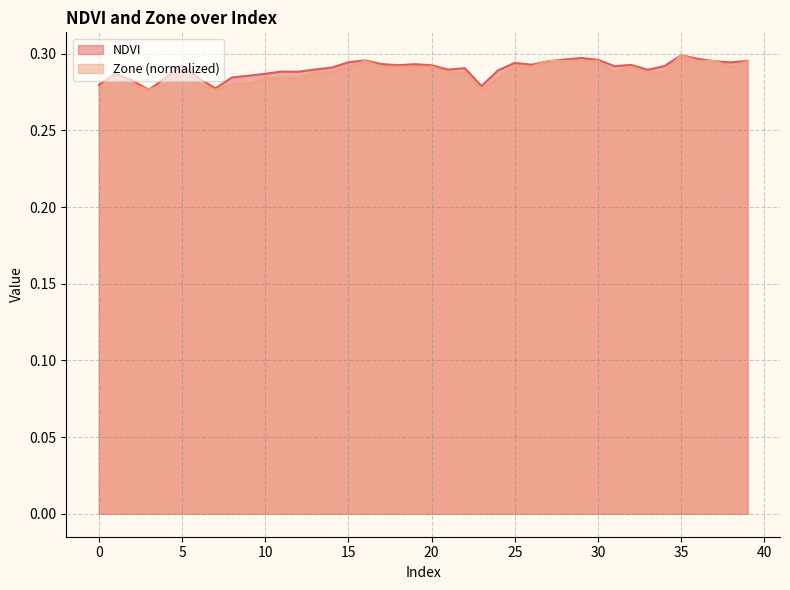

Reading right to left, transcribe all the data shown in this chart.

NDVI: 0.3	0.3	0.3	0.3	0.3	0.3	0.3	0.3	0.3	0.3	0.3	0.3	0.3	0.3	0.3	0.3	0.3	0.3	0.3	0.3	0.3	0.3	0.3	0.3	0.3	0.3	0.3	0.3	0.3	0.3	0.3	0.3	0.3	0.3	0.3	0.3	0.3	0.3	0.3	0.3
Zone: 0.3	0.3	0.3	0.3	0.3	0.3	0.3	0.3	0.3	0.3	0.3	0.3	0.3	0.3	0.3	0.3	0.3	0.3	0.3	0.3	0.3	0.3	0.3	0.3	0.3	0.3	0.3	0.3	0.3	0.3	0.3	0.3	0.3	0.3	0.3	0.3	0.3	0.3	0.3	0.3